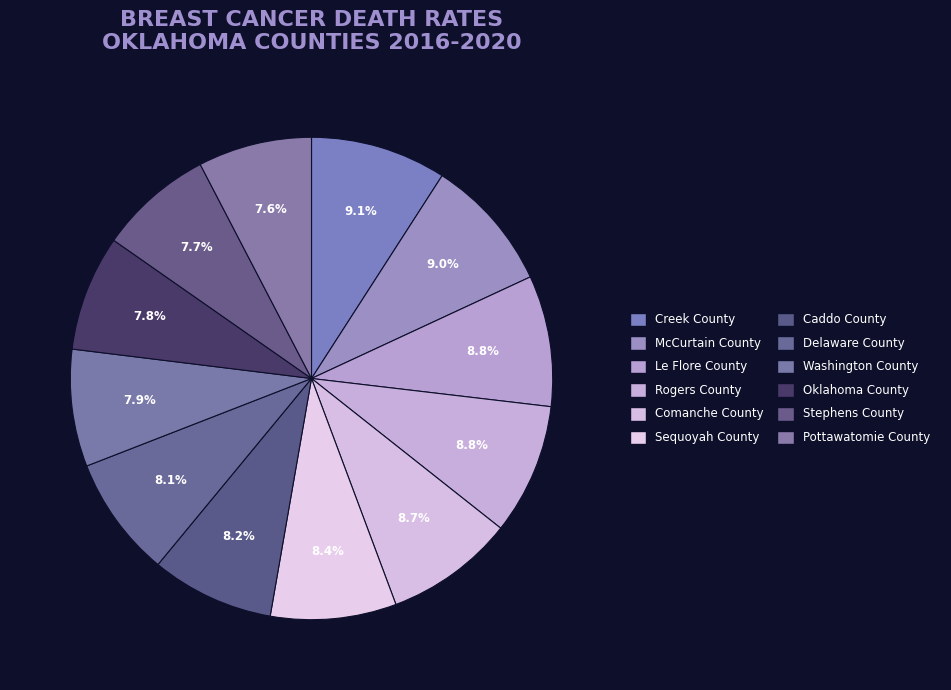

How many slices are in this pie chart?

12